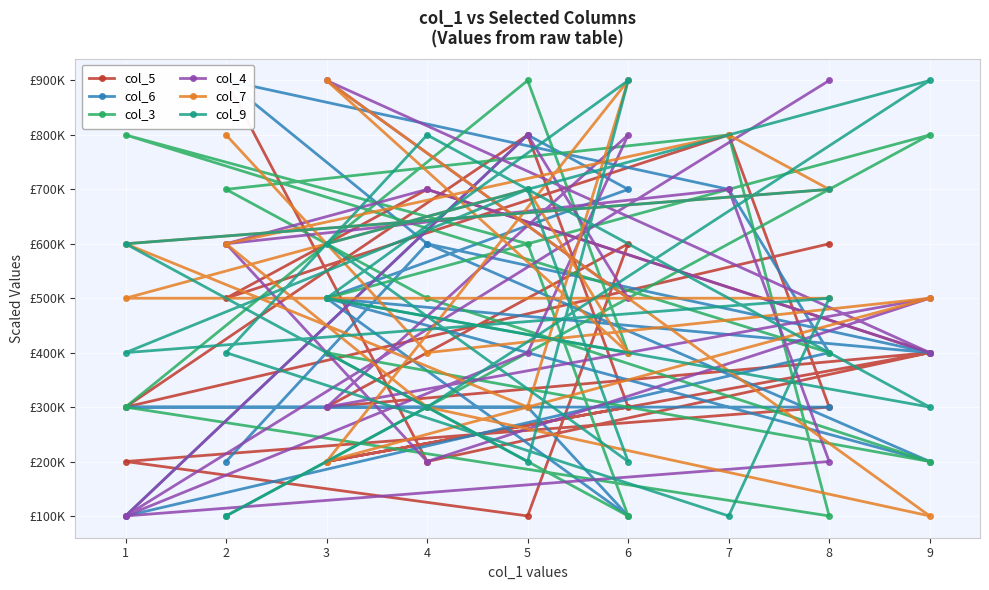

Reading right to left, extract all data points from this chart.

col_5: 900000	200000	400000	300000	600000	100000	200000	300000	800000	500000	700000	400000	200000	300000	800000	300000	600000
col_6: 200000	600000	400000	500000	700000	800000	100000	400000	700000	900000	600000	200000	500000	100000	300000	300000	300000
col_3: 100000	300000	800000	500000	400000	900000	300000	100000	800000	700000	500000	200000	400000	100000	600000	800000	400000
col_4: 600000	700000	400000	900000	500000	800000	100000	200000	700000	600000	200000	500000	300000	800000	400000	100000	900000
col_7: 800000	400000	500000	200000	900000	300000	600000	700000	800000	600000	300000	100000	900000	400000	700000	500000	500000
col_9: 100000	300000	900000	600000	200000	700000	400000	500000	100000	400000	800000	300000	500000	900000	200000	600000	700000